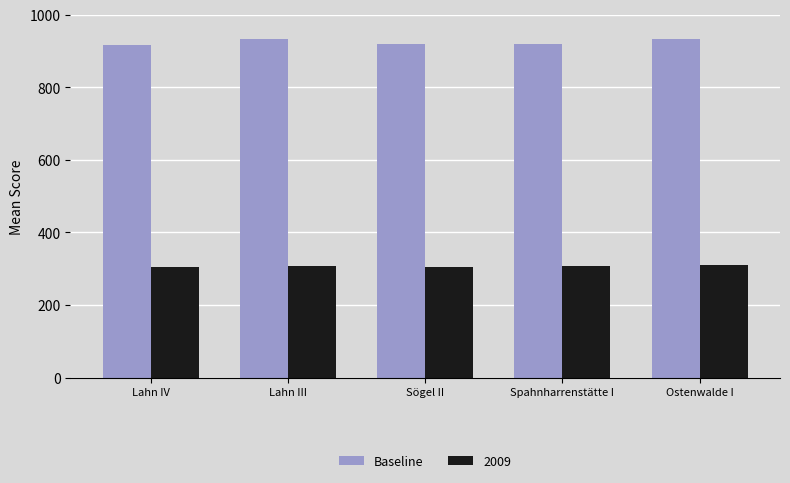

Rank the series by their average value, from lowest to highest.

2009, Baseline